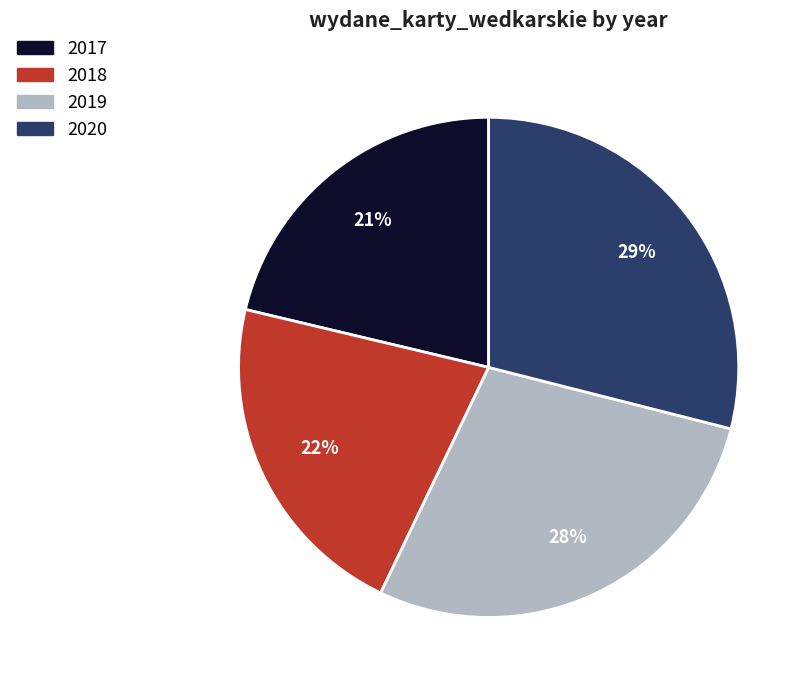

Which slice is the largest?

2020